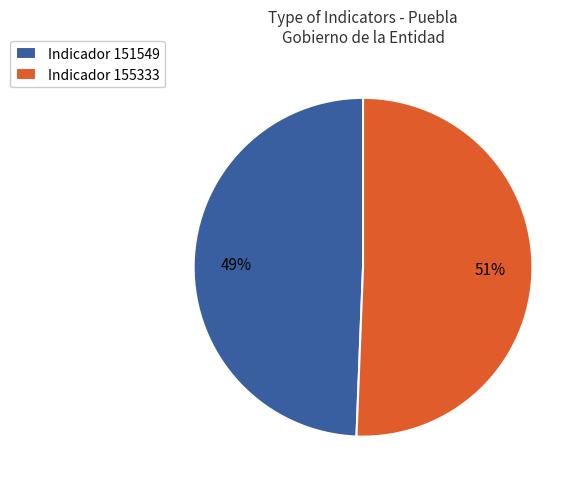

Which slice is the largest?

Indicador 155333